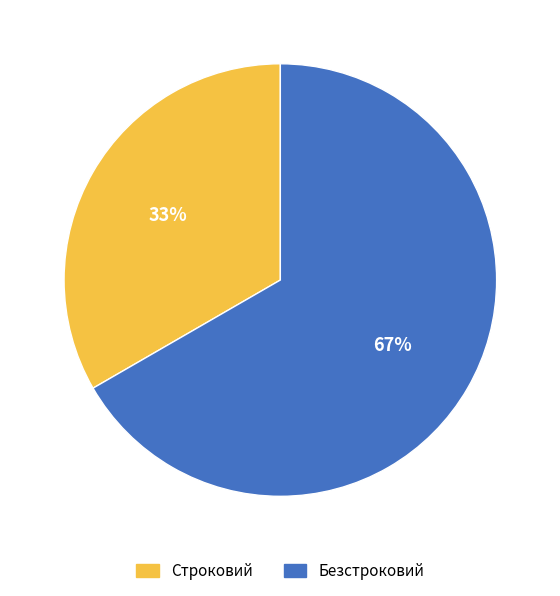

Is the sum of Строковий and Безстроковий greater than half?

Yes